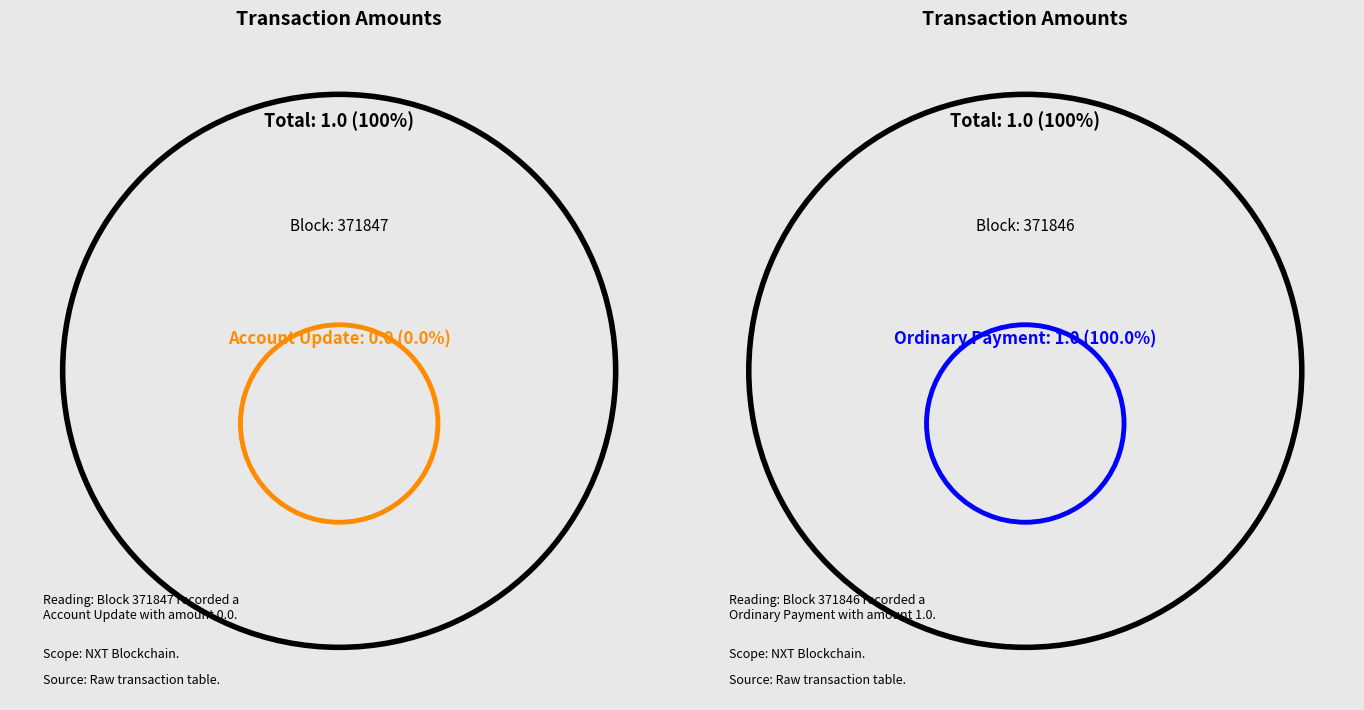

What percentage is NOT represented by 371847?

100.0%